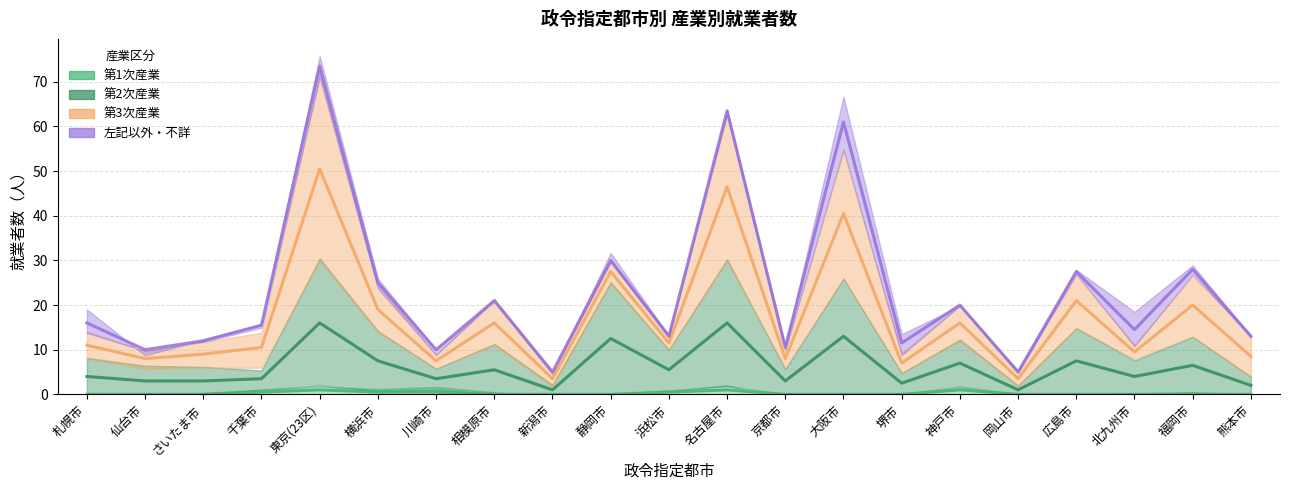

The 第1次産業 series shows 0.0 at 仙台市. True or false?

True